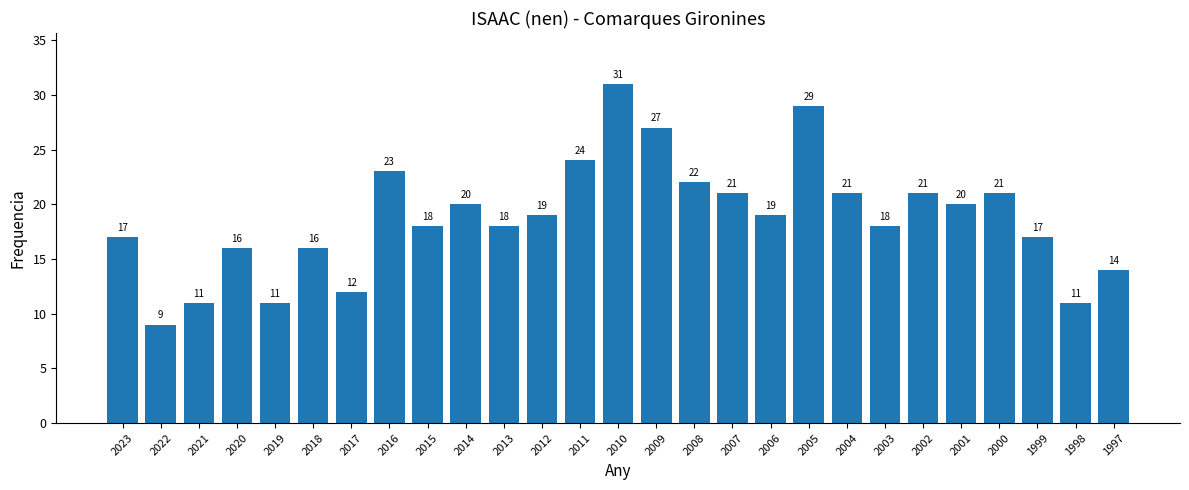

Count the number of categories in the chart.

27